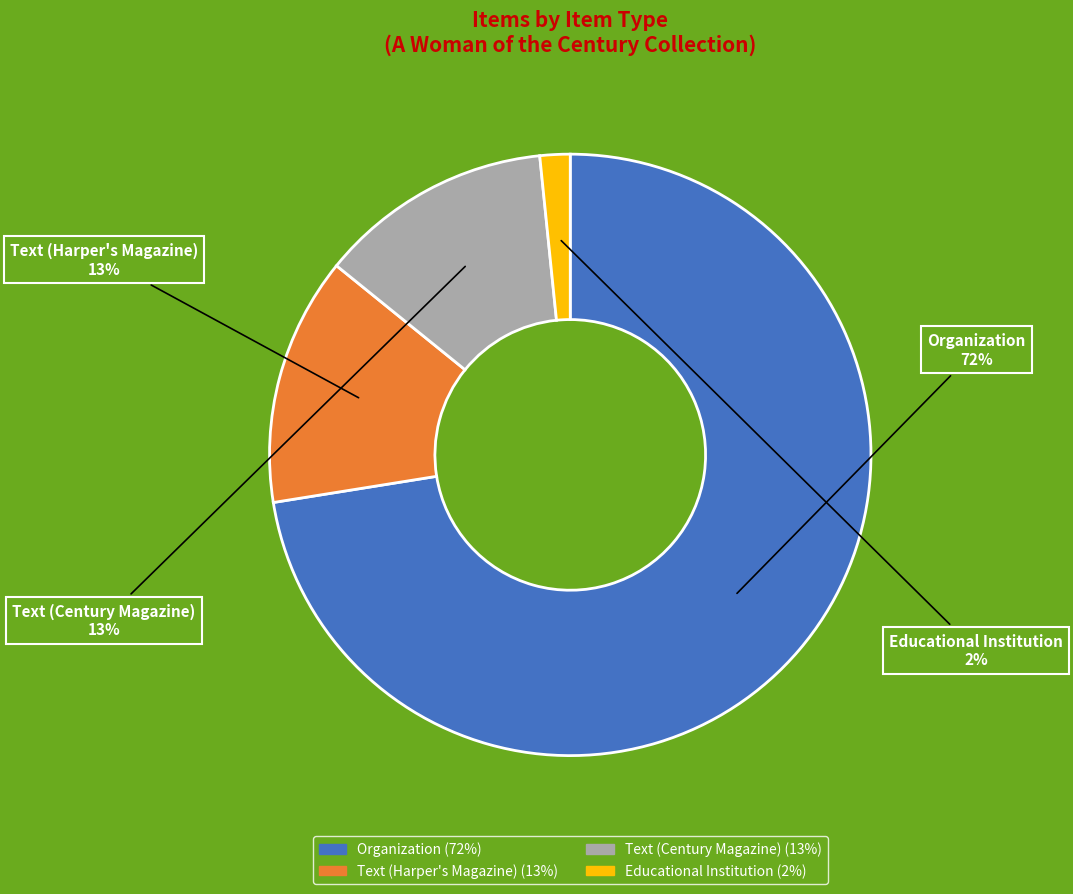

Do Text (Harper's Magazine) and Educational Institution together represent more than half of the pie?

No